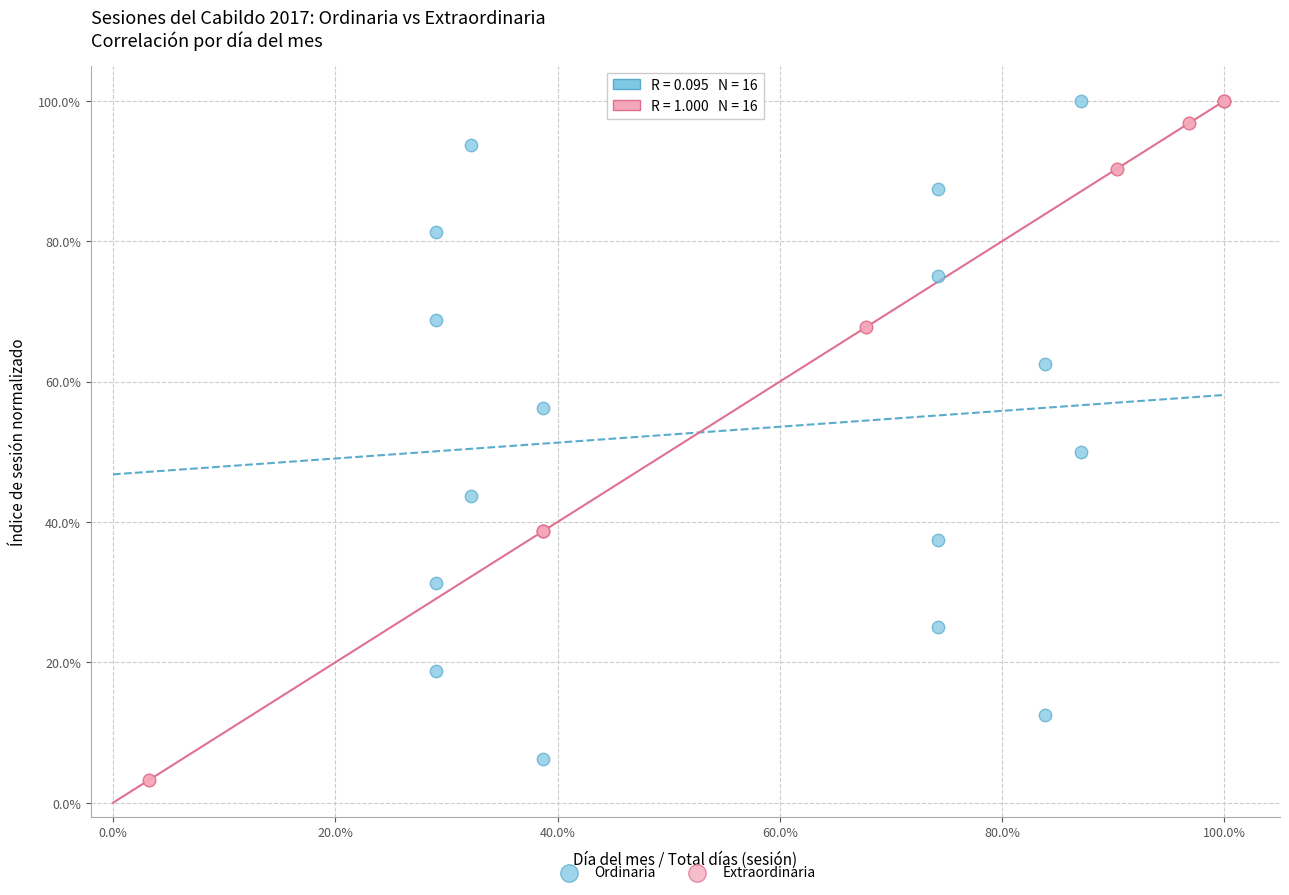

Which series has the largest Y range (max minus min)?

Extraordinaria